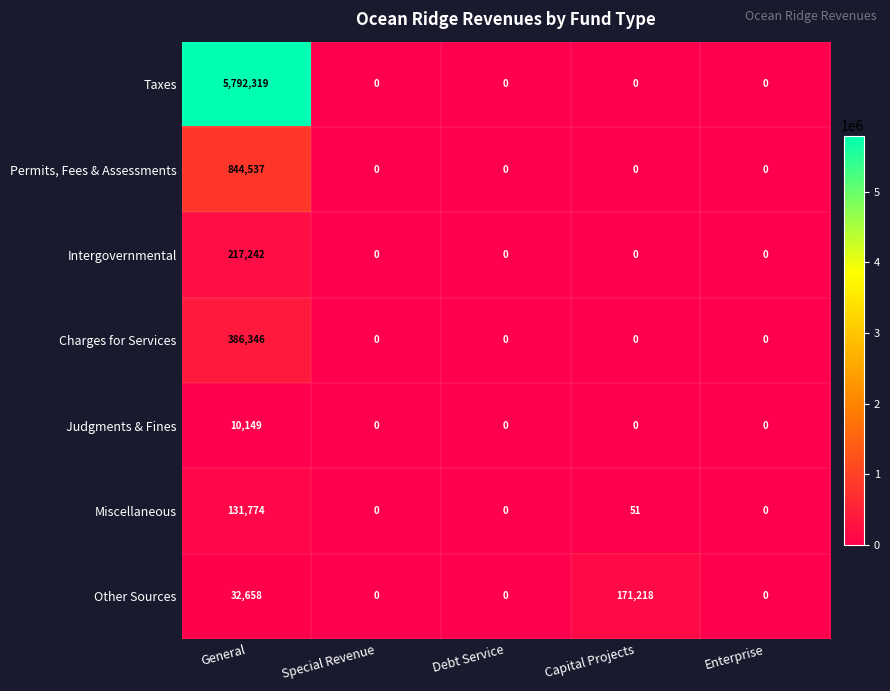

The value of Taxes at Special Revenue is 0. True or false?

True